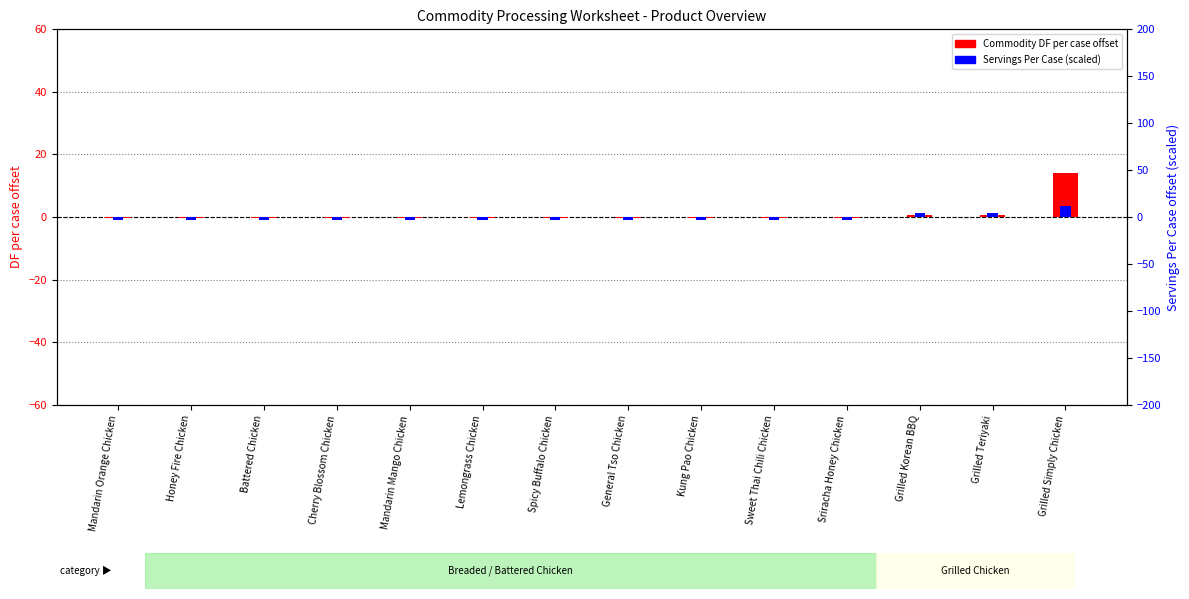

How many bars are there in total?

28